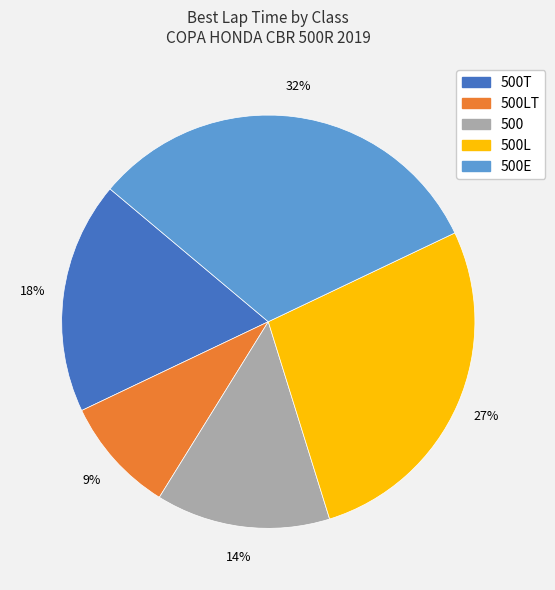

Is there a majority slice in this chart?

No